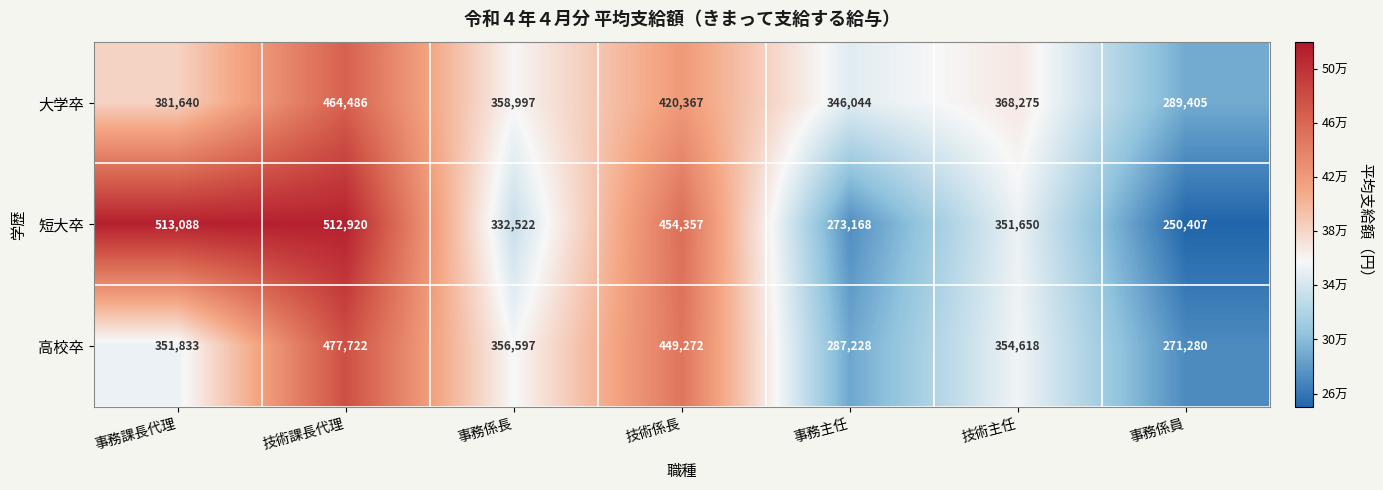

List the series in order of their overall mean, highest first.

短大卒, 大学卒, 高校卒